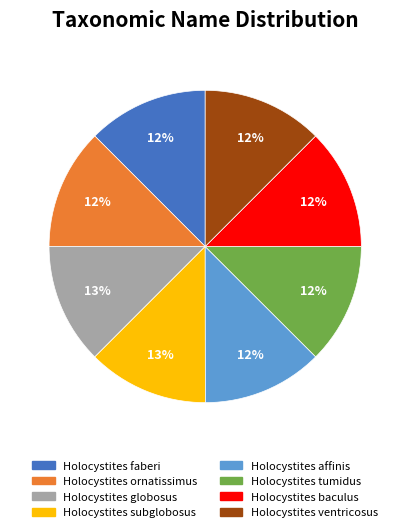

To the nearest percent, what portion does Holocystites baculus represent?

12%